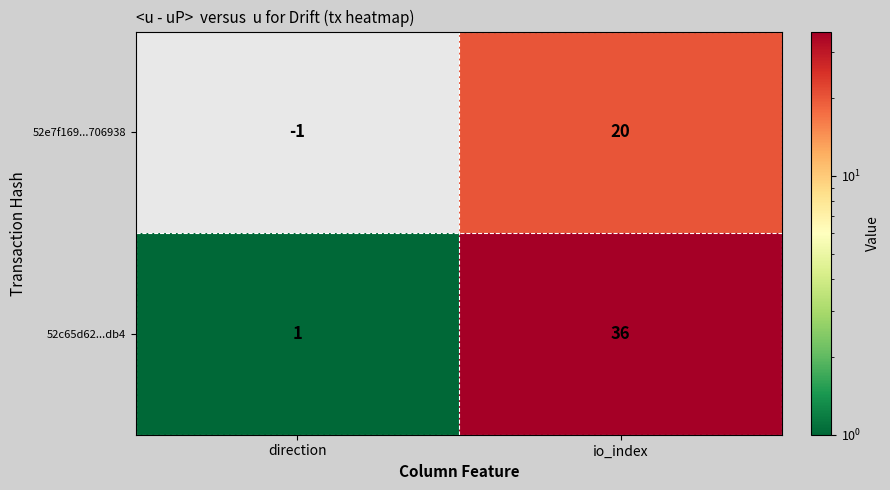

The value of 52e7f169...706938 at io_index is 6. True or false?

False